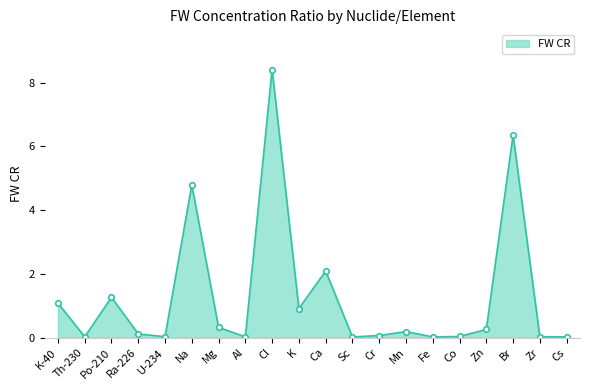

Does the chart have visible grid lines?

No